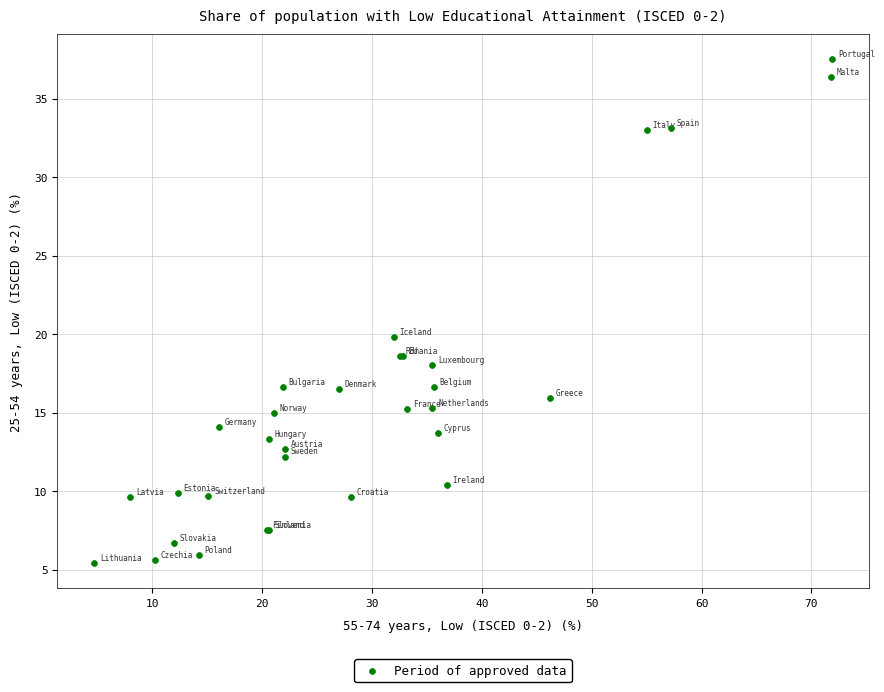

What Y value in the scatter plot is closest to 21?

19.8